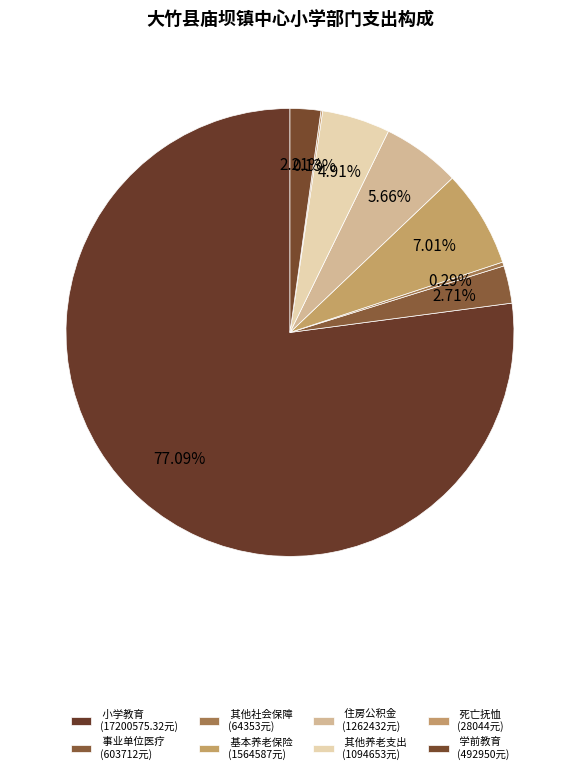

Does any single category account for the majority?

Yes